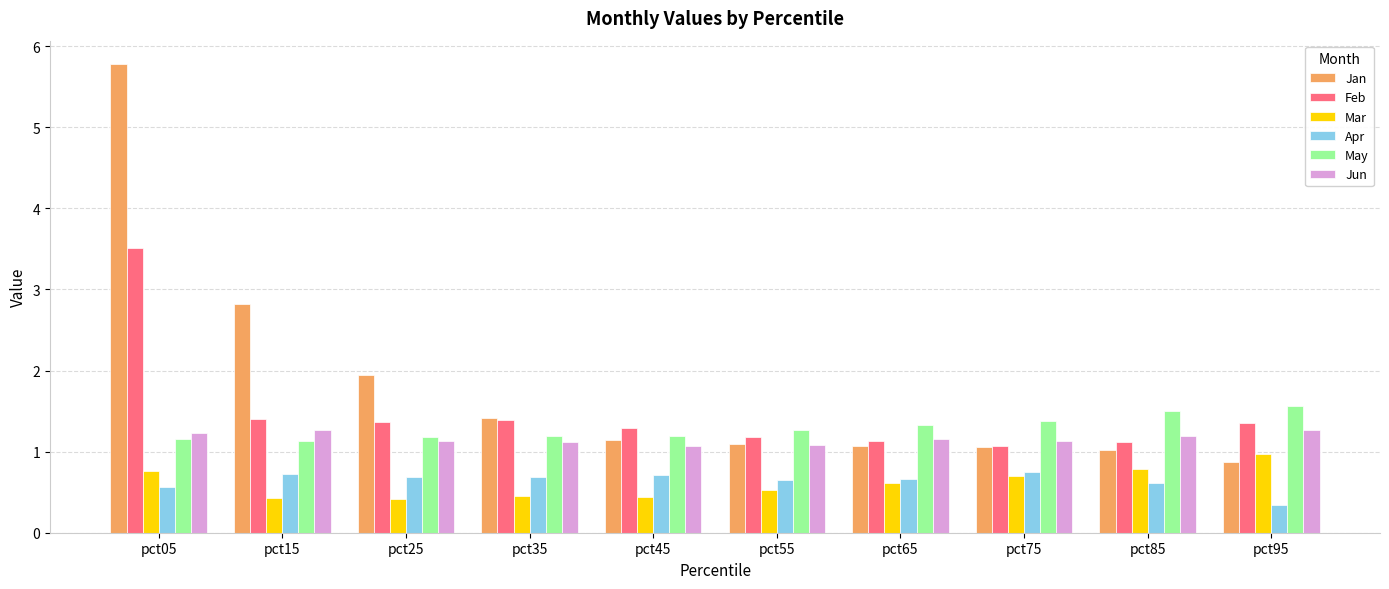

At which category does the chart reach its peak across all series?

pct05